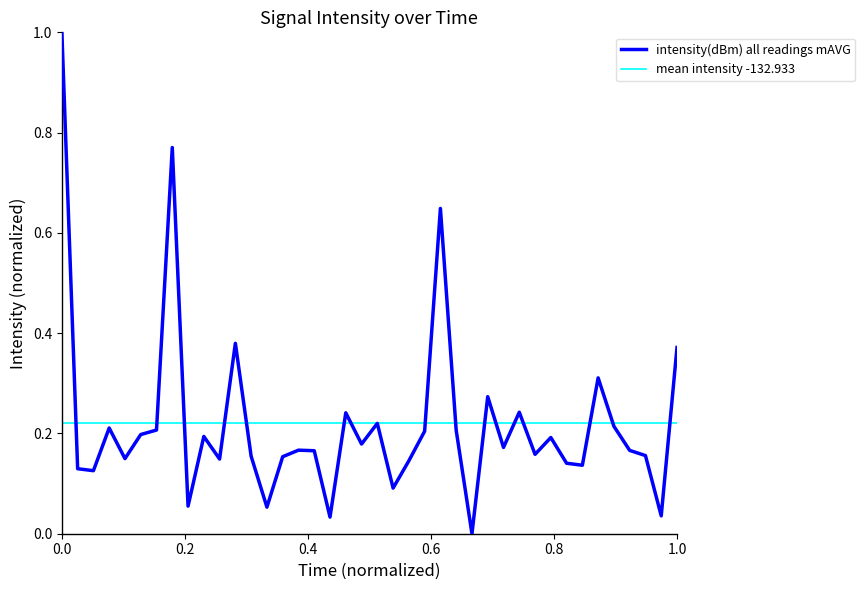

True or false: there are more than 1 points higher than both neighbors.

True